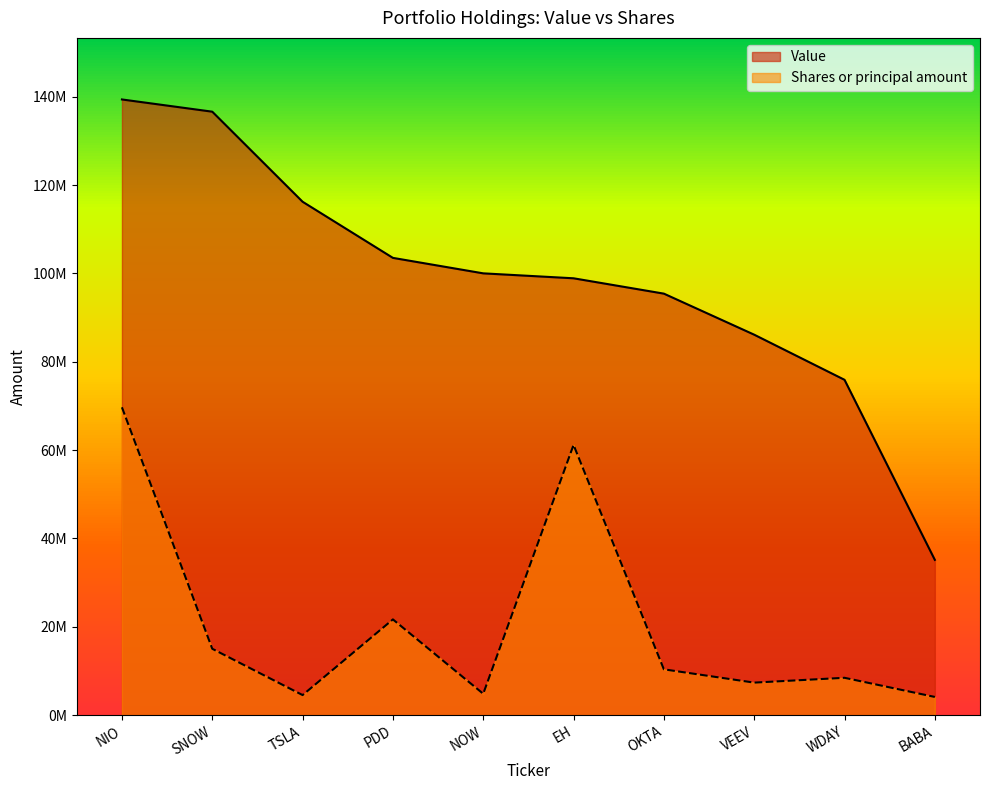

Where is Value nearest to the value 87267500?

VEEV